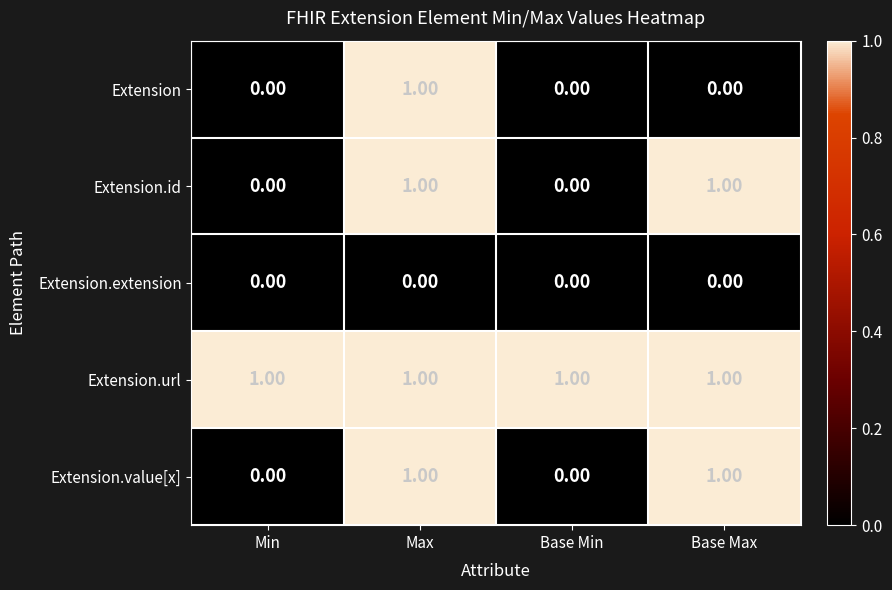

Is the value of Extension.extension at Min greater than the value of Extension at Max?

No